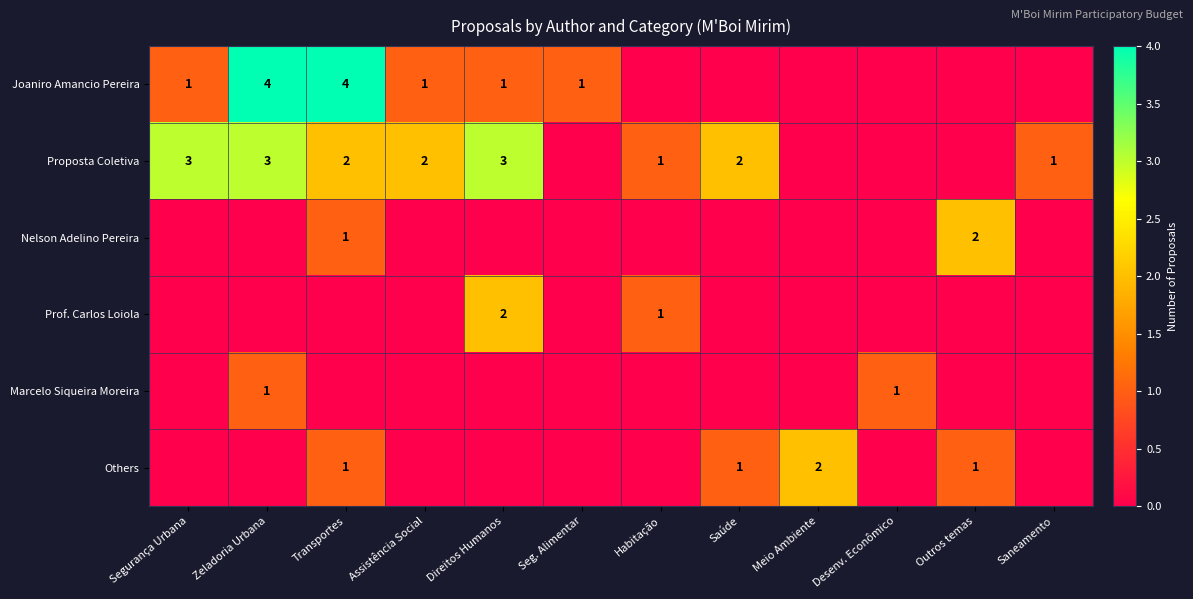

Between Assistência Social and Desenv. Econômico, which series saw the biggest shift?

Proposta Coletiva